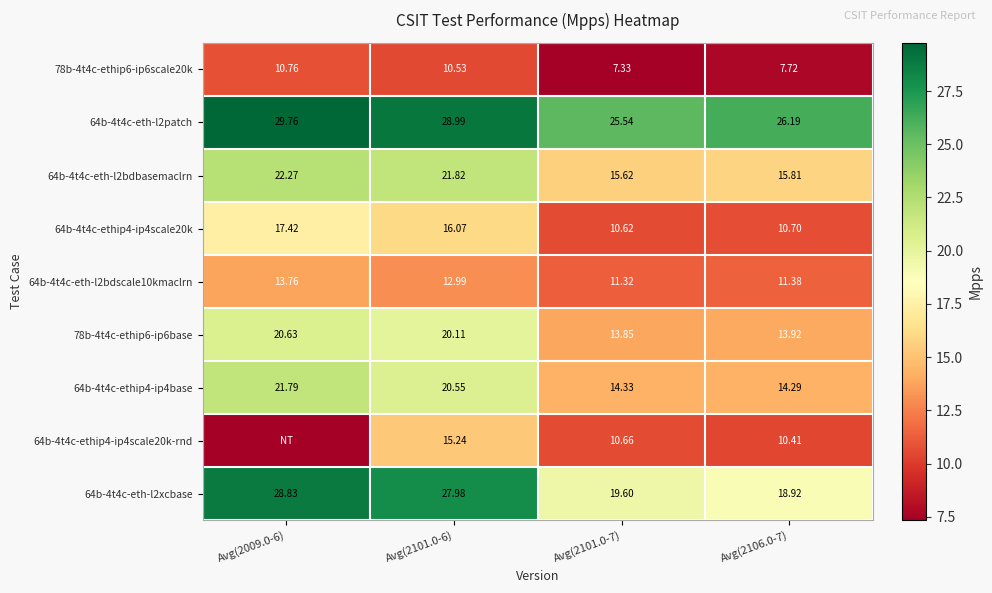

How many data points does each series have?

4